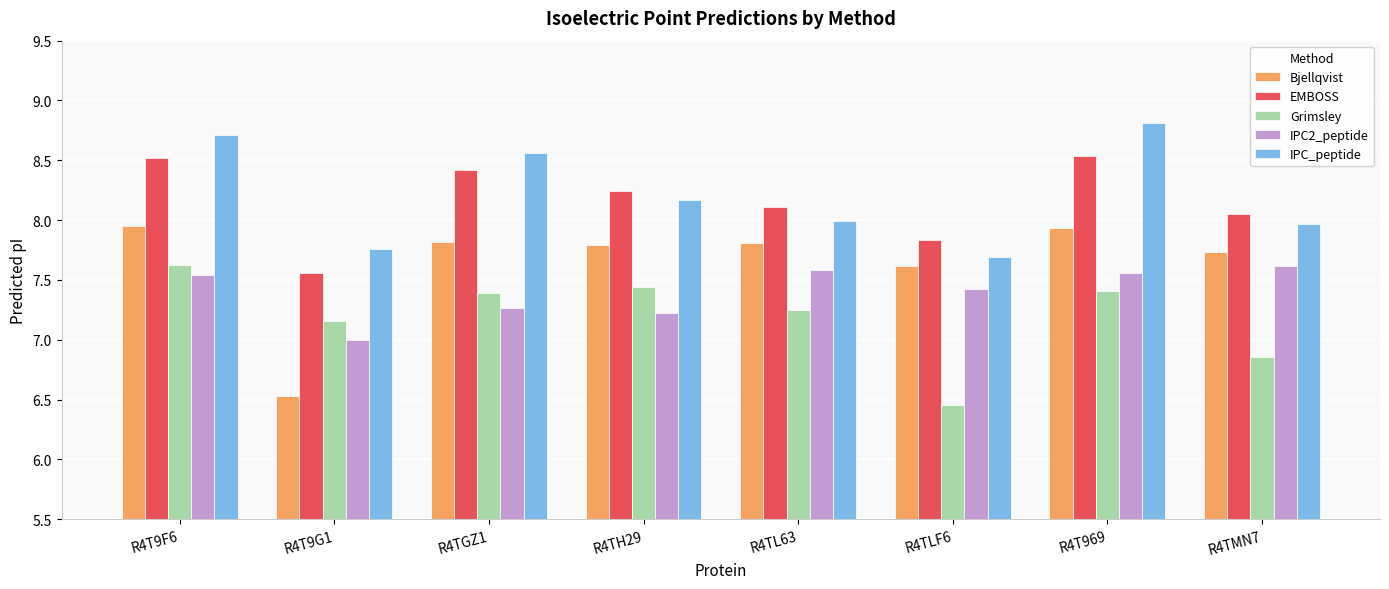

Which series has the largest range (max minus min)?

Bjellqvist